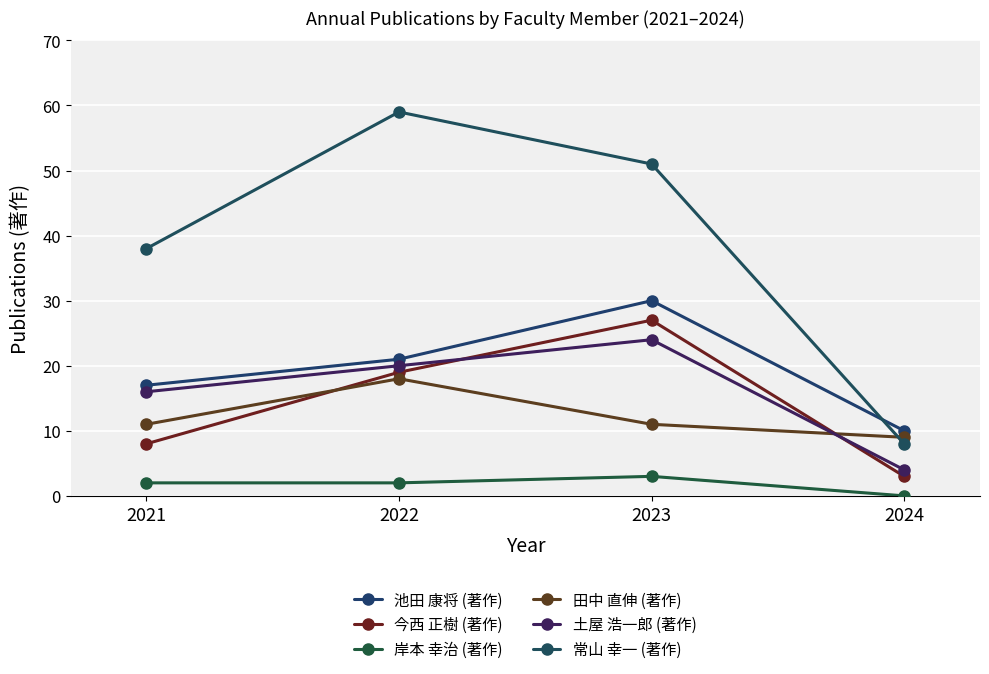

The 岸本 幸治 (著作) series shows 3 at 2023. True or false?

True